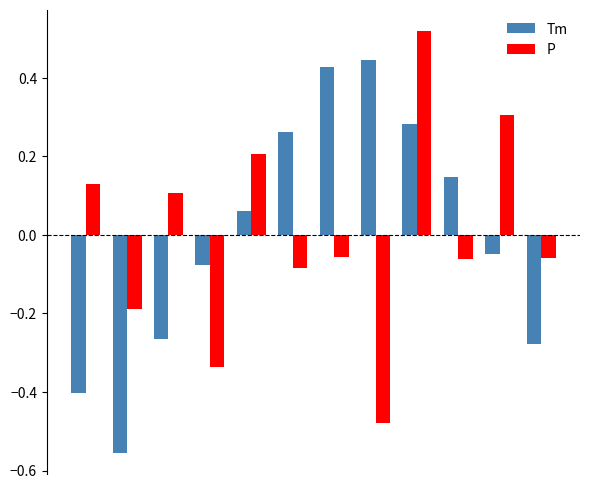

What is the difference between the maximum and minimum values in the Tm series?

1.0